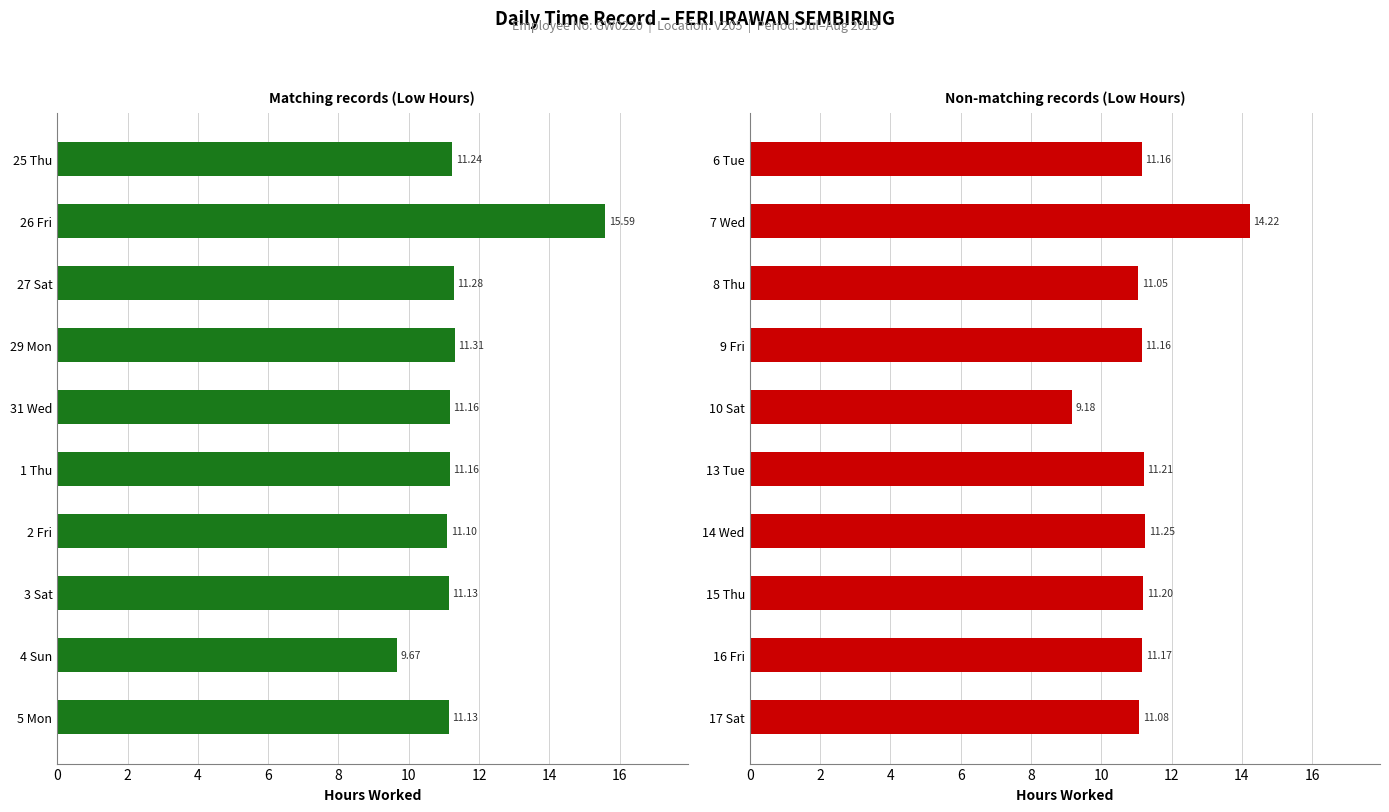

How many bars are there in total?

20